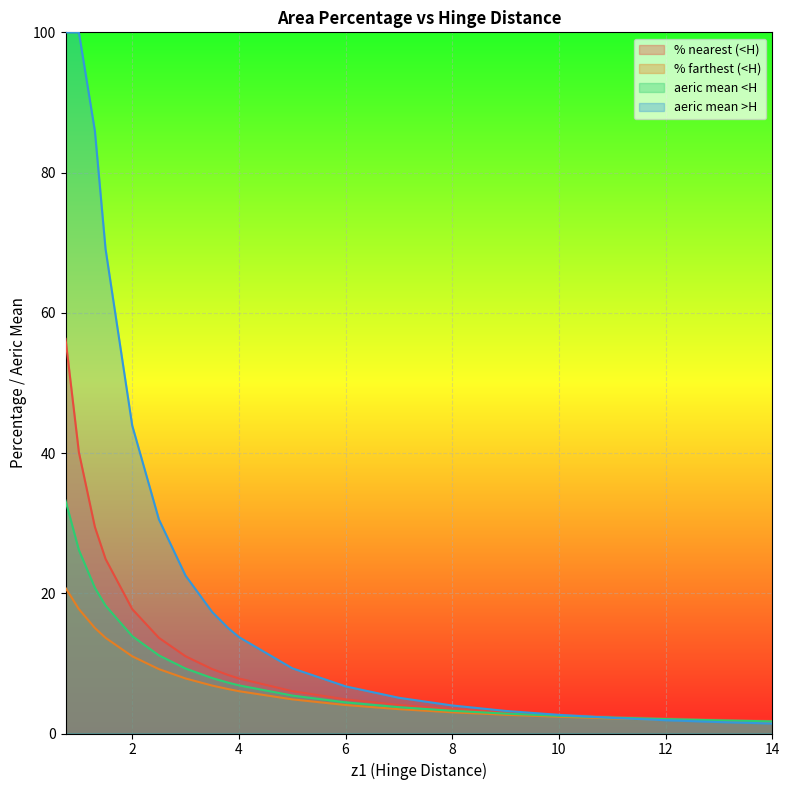

What is the greatest value displayed?

100.0